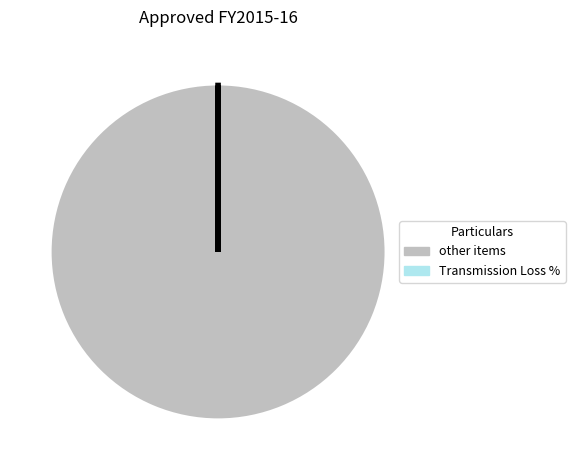

Does any single category account for the majority?

Yes